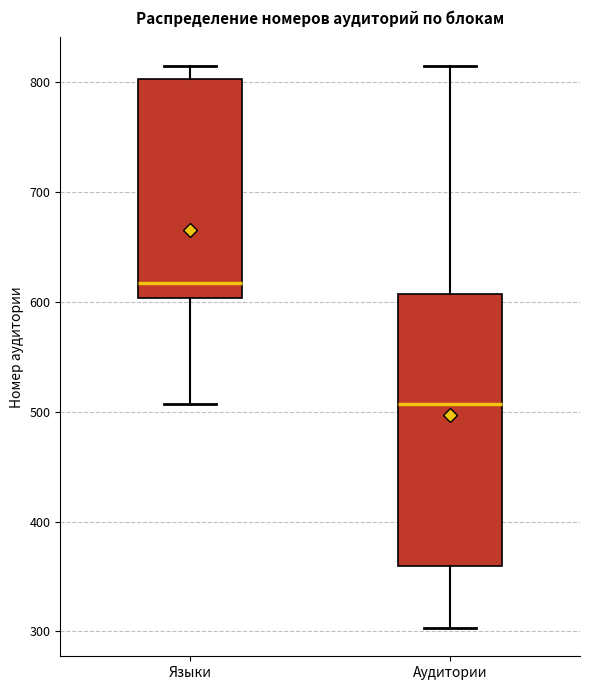

Comparing the boxes themselves (not the whiskers), which one is the tallest?

Аудитории